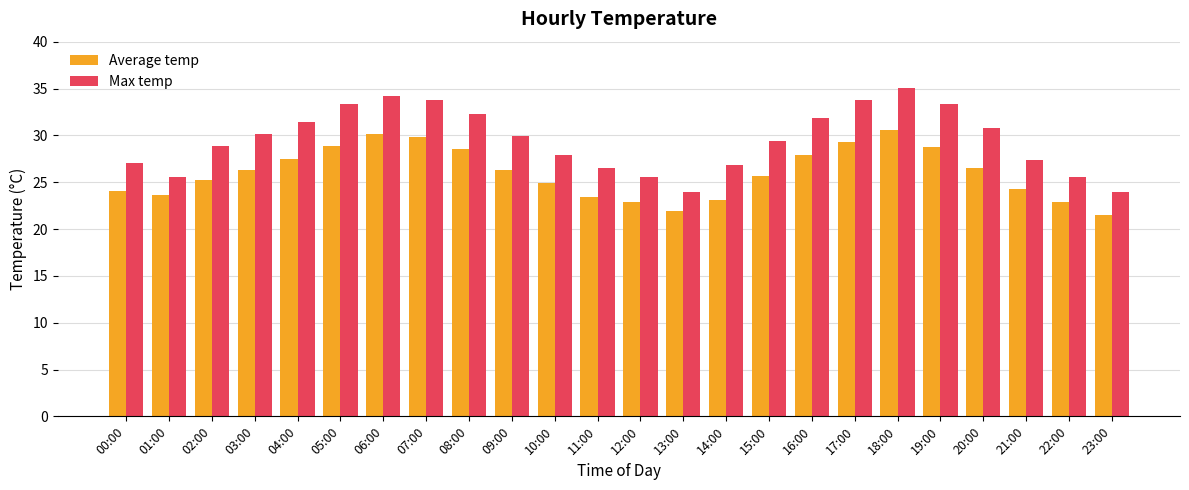

The Average temp series shows 22.9 at 22:00. True or false?

True